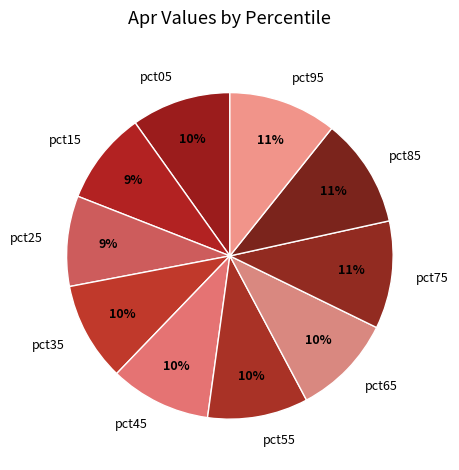

How many slices are in this pie chart?

10